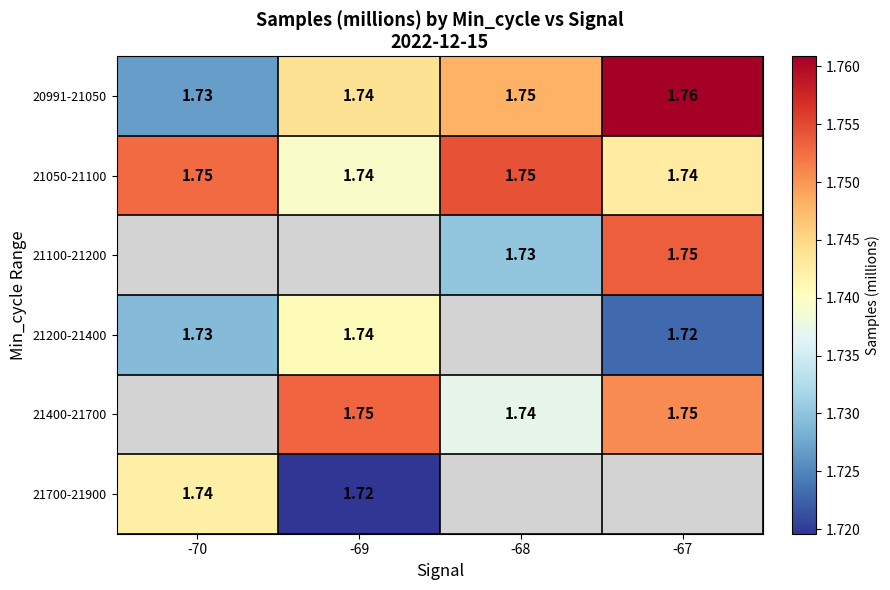

Which category has the highest value across all series?

-67